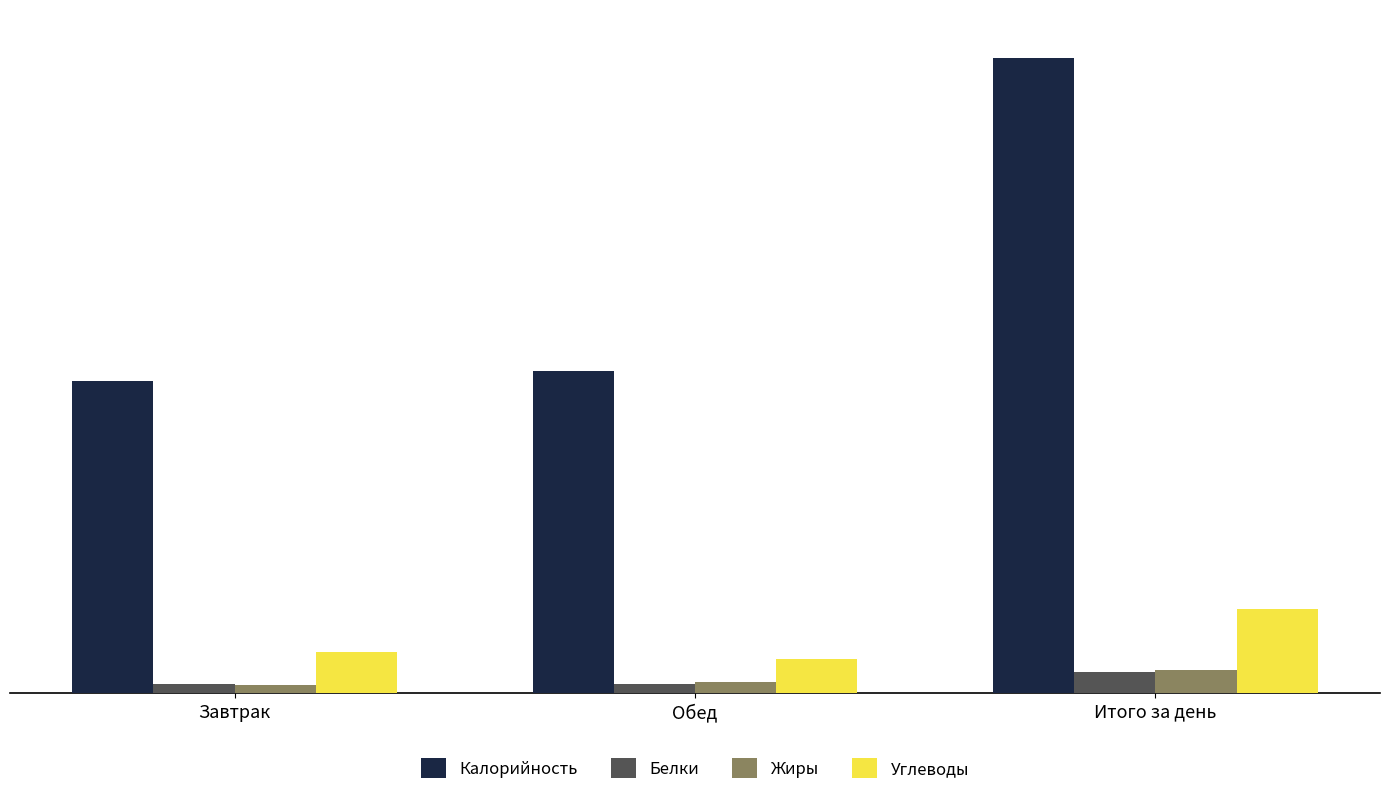

What is the difference between the maximum and minimum values in the Жиры series?

35.0